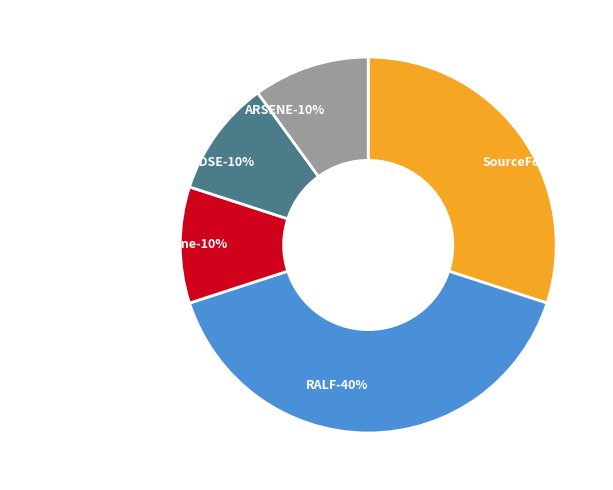

Does ARSENE account for over 50% of the chart?

No